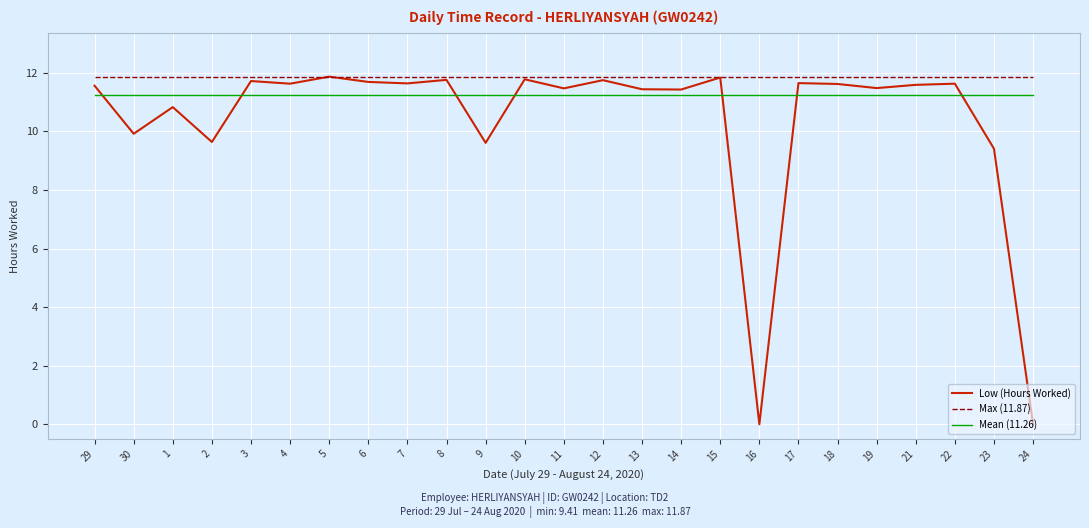

What is the maximum value shown in the chart?

11.9